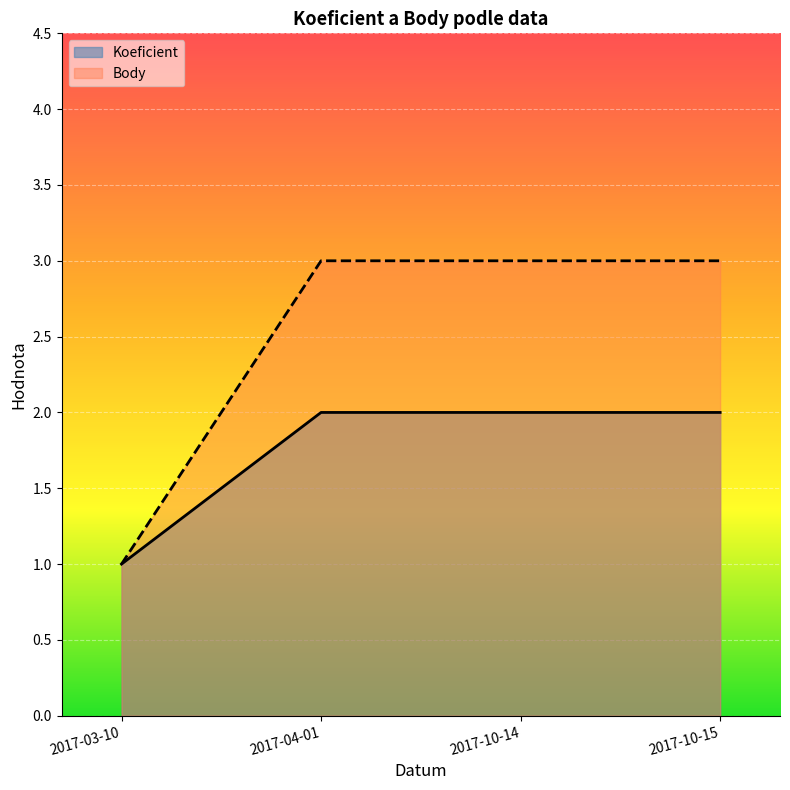

Rank the series by their average value, from highest to lowest.

Body, Koeficient